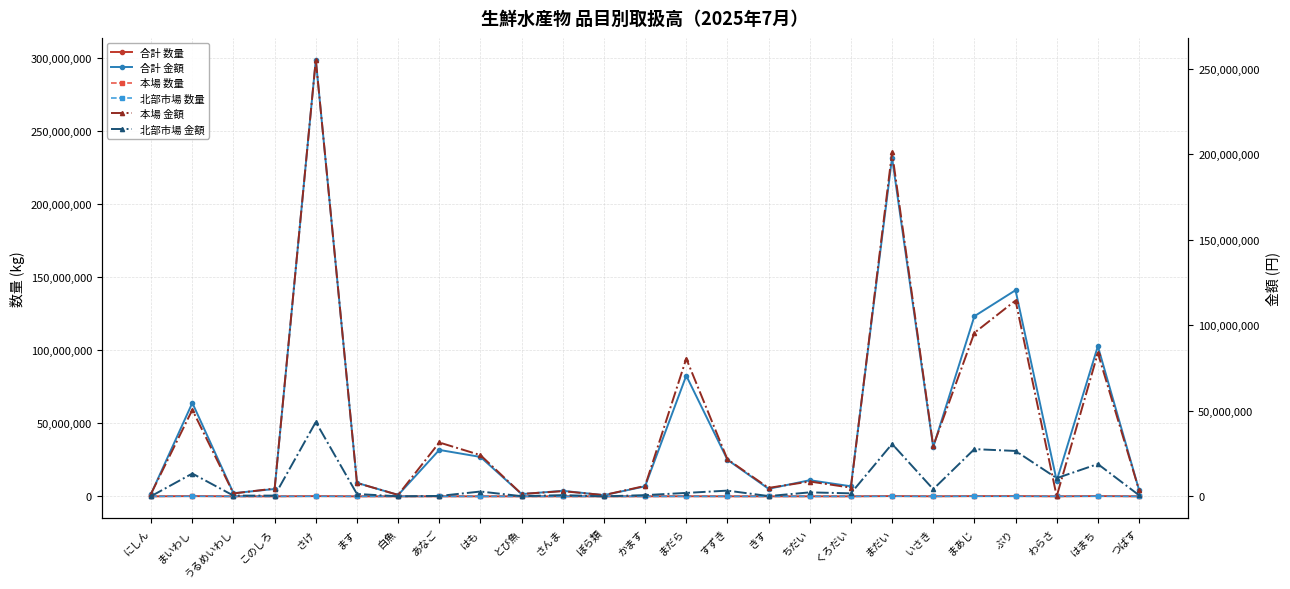

At which label does 合計 金額 first exceed 10712996?

まいわし